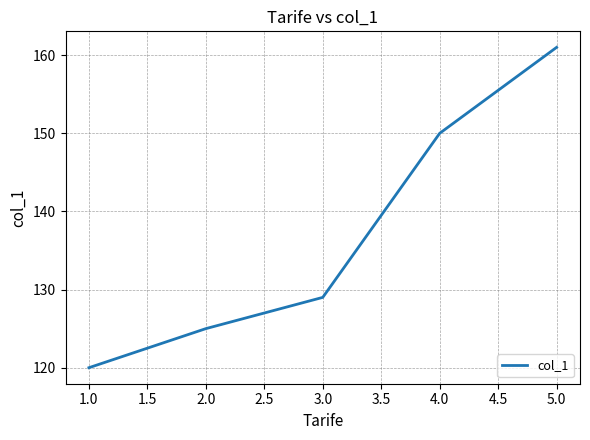

How many values are below 129?

2